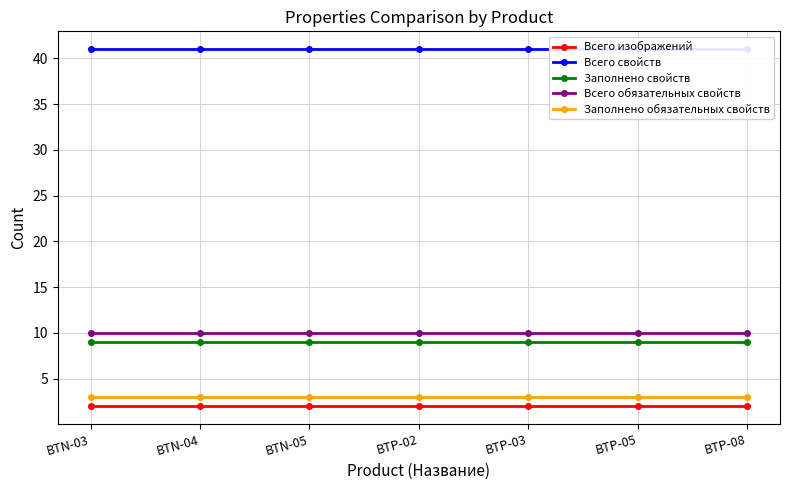

Reading left to right, what are all the values shown in this chart?

Всего изображений: 2	2	2	2	2	2	2
Всего свойств: 41	41	41	41	41	41	41
Заполнено свойств: 9	9	9	9	9	9	9
Всего обязательных свойств: 10	10	10	10	10	10	10
Заполнено обязательных свойств: 3	3	3	3	3	3	3